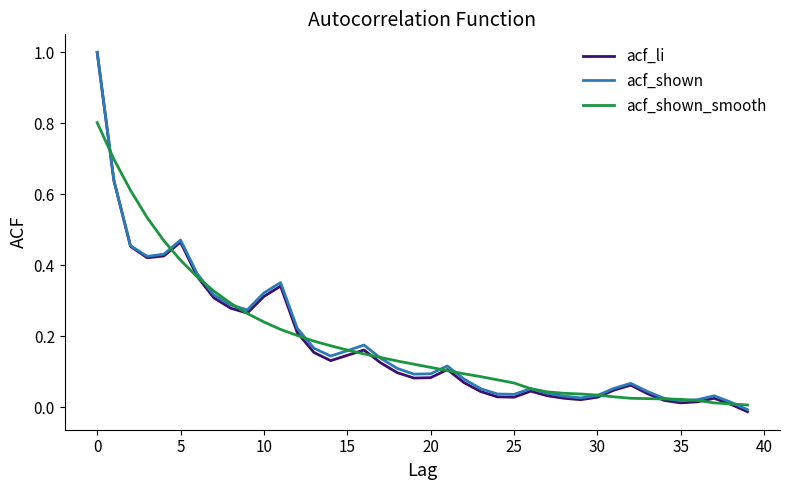

Which series has the widest spread of values?

acf_li